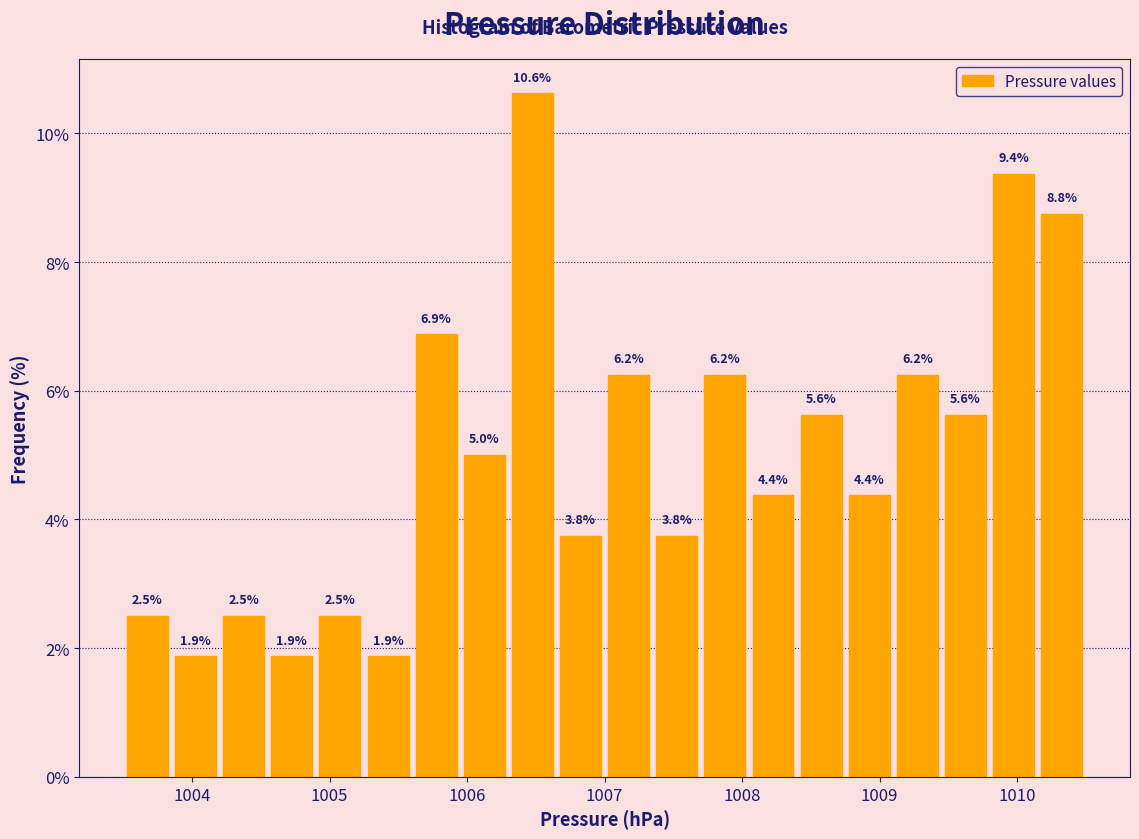

Around what value on the x-axis is the tallest bar? Give the approximate position of its centre, as read against the axis.

1006.5